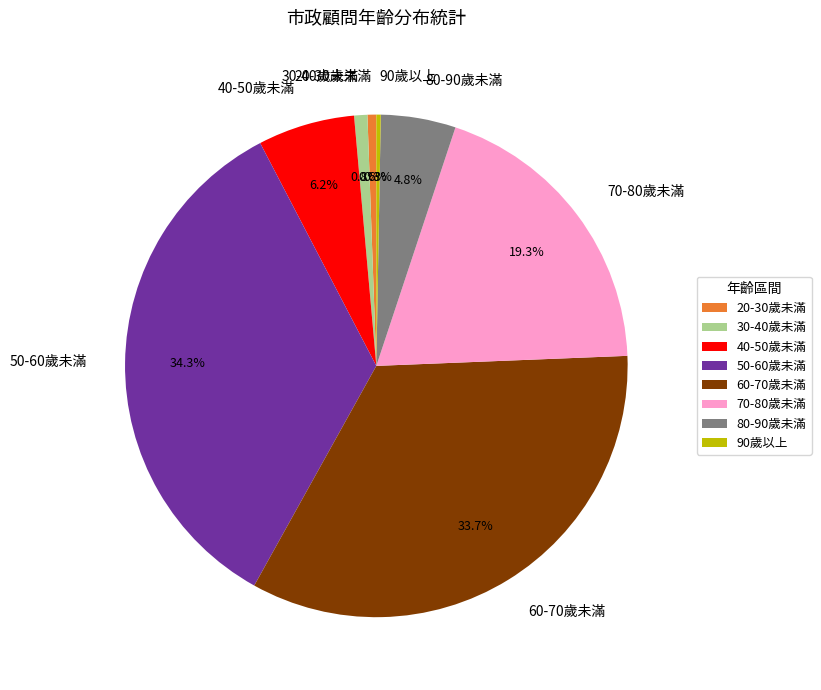

How many segments does this pie chart have?

8